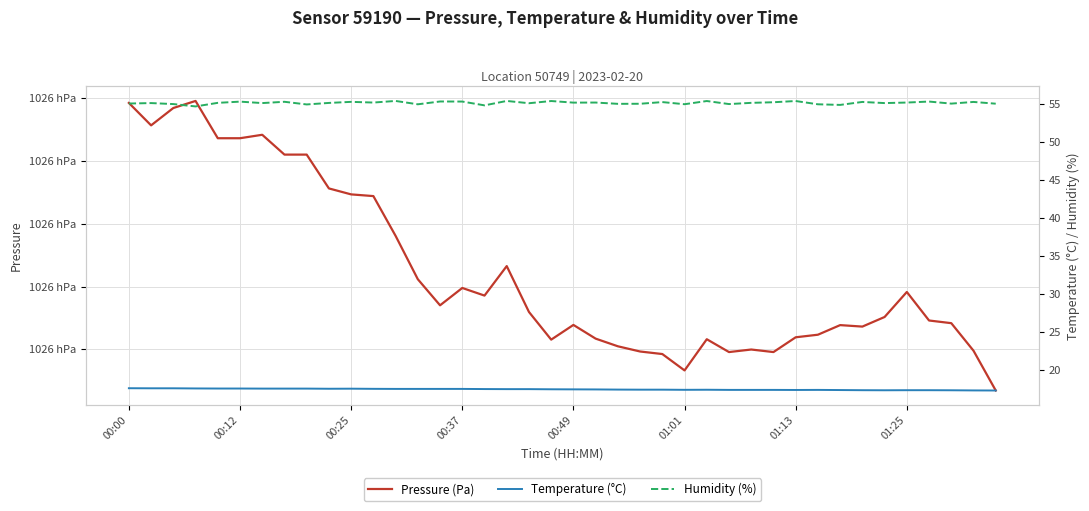

Rank the series at 14 from highest to lowest value.

Pressure (Pa), Humidity (%), Temperature (°C)